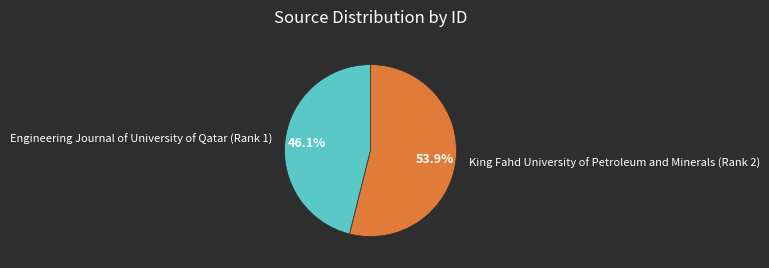

True or false: Engineering Journal of University of Qatar (Rank 1) accounts for 51% of the total.

False